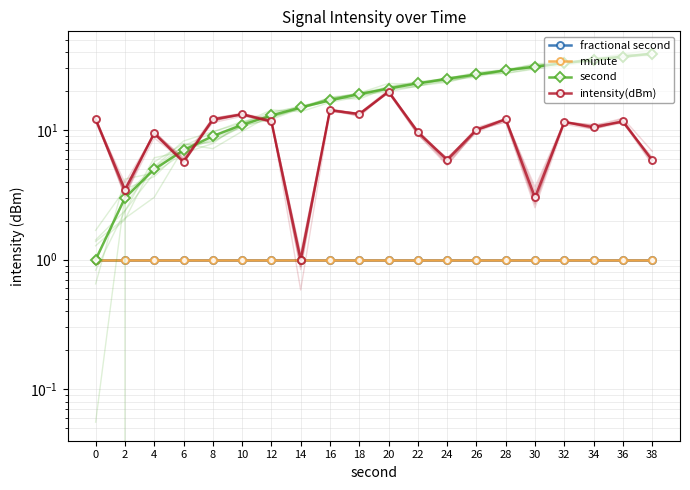

True or false: second and intensity(dBm) cross at least once.

True